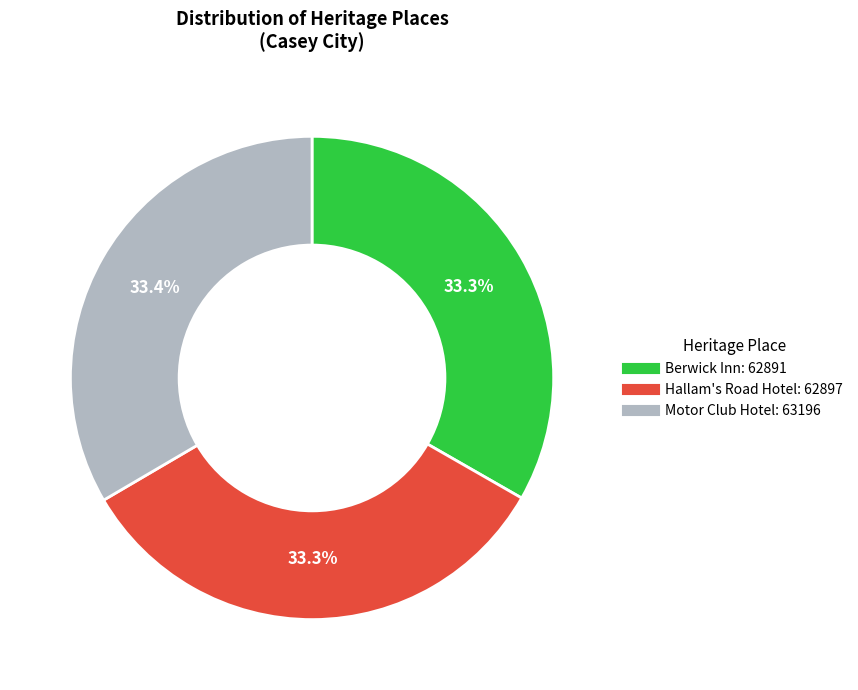

What percentage is the Hallam's Road Hotel slice, to the nearest percent?

33%